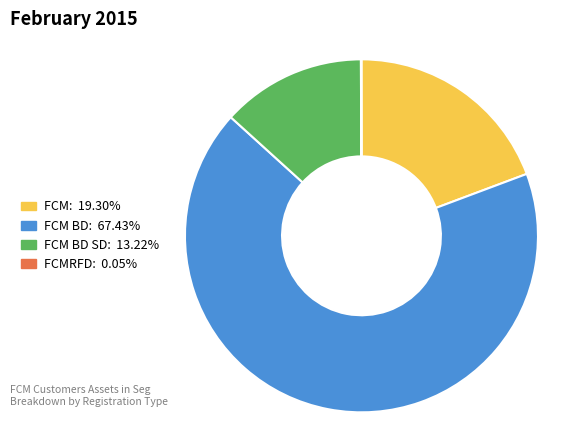

Is there a majority slice in this chart?

Yes